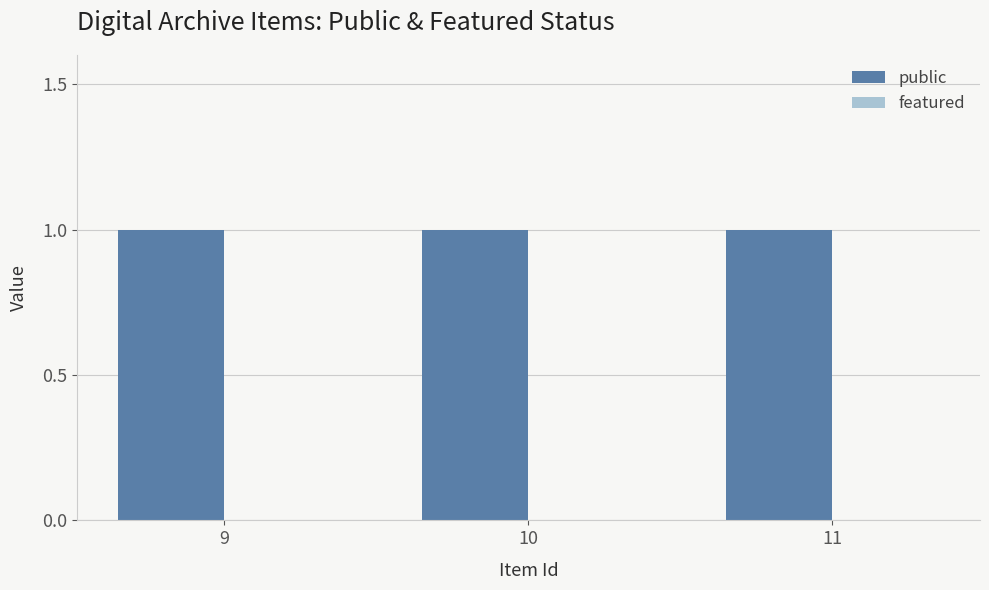

Reading left to right, extract all data points from this chart.

public: 9=1	10=1	11=1
featured: 9=0	10=0	11=0